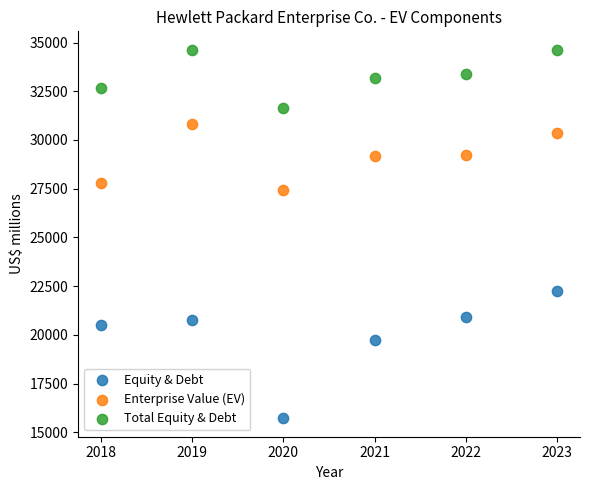

Which series contains the lowest Y value?

Equity & Debt